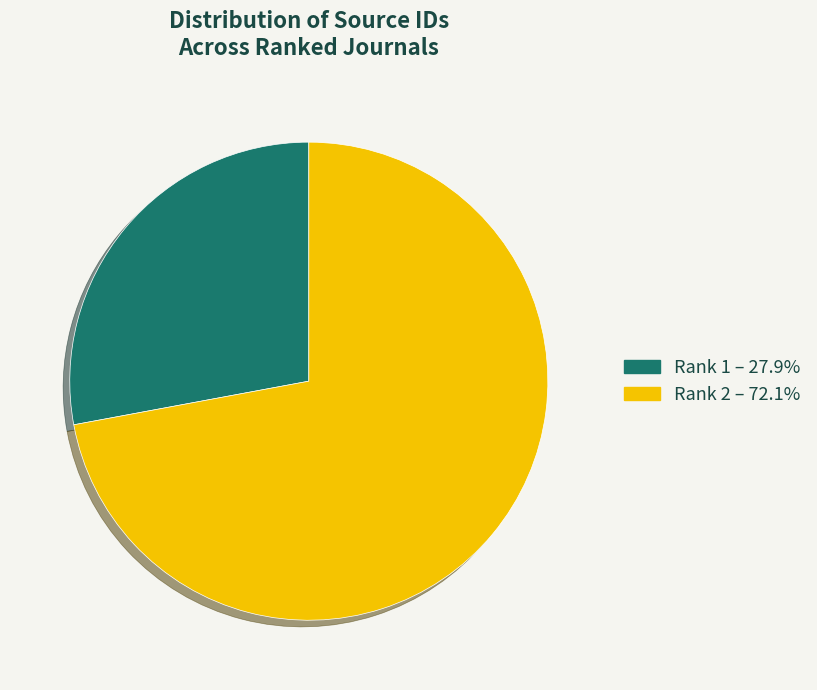

How many segments does this pie chart have?

2